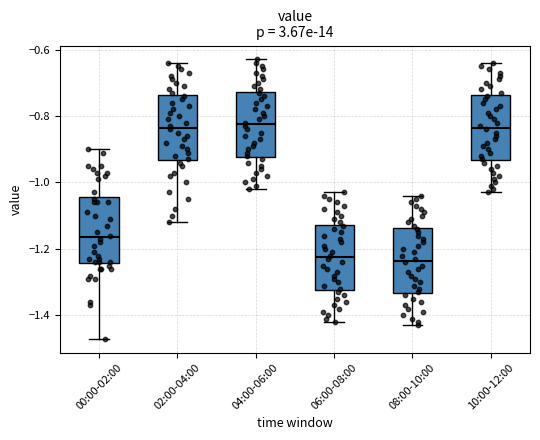

Where is the lower edge of the box for 10:00-12:00 on the y-axis? The values are not printed on the chart, so give them approximately, as read against the axis.

-0.94